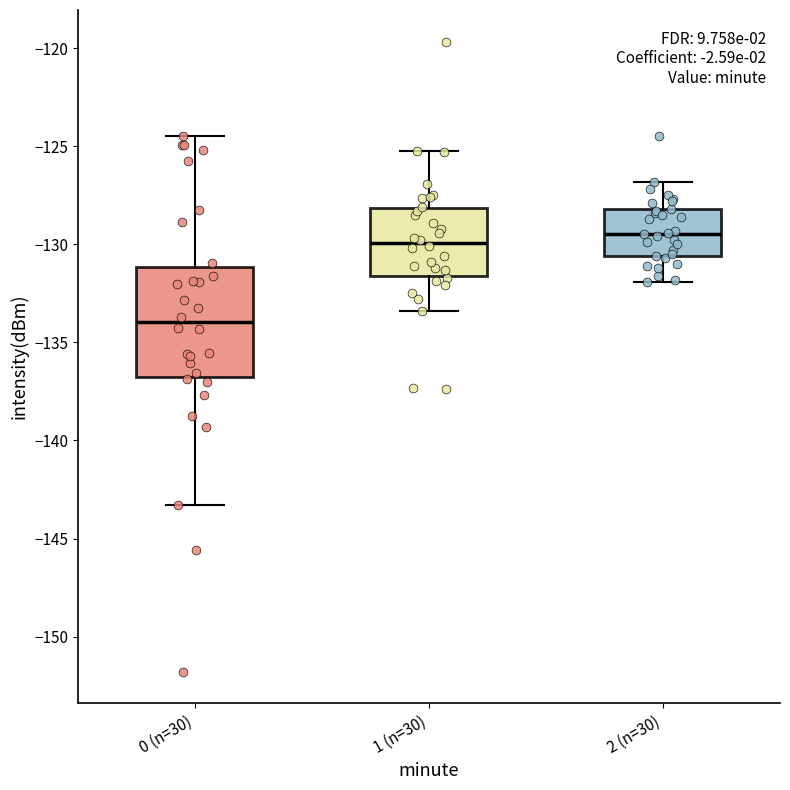

Comparing the boxes themselves (not the whiskers), which one is the tallest?

0 (n=30)